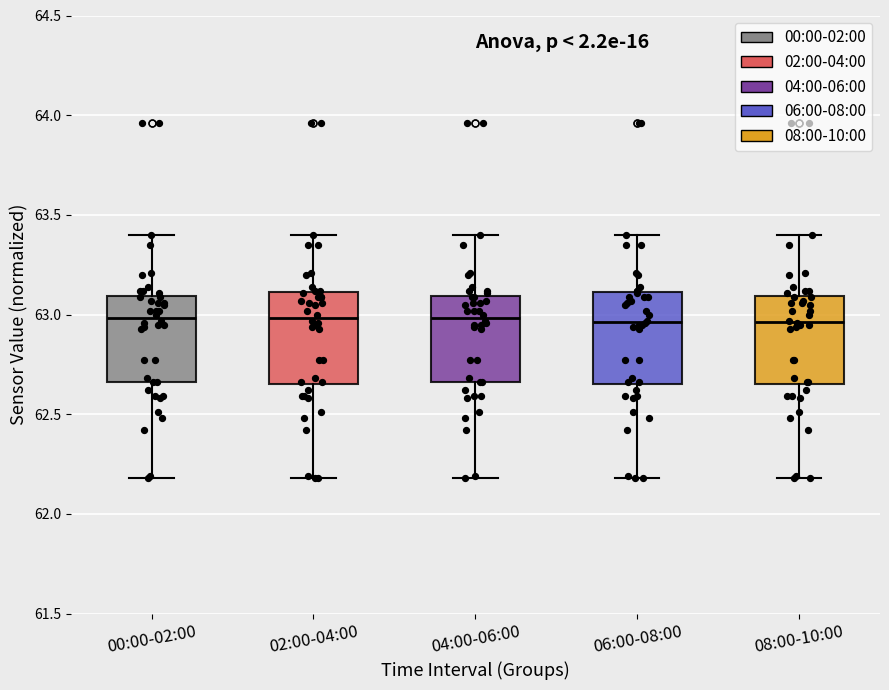

Reading left to right, read every box against the y-axis: the position of its median line, the range the box covers, and the ends of its whiskers. The values are not printed on the chart, so give them approximately, as read against the axis.

00:00-02:00: median 63.00, box 62.65 to 63.10, whiskers 62.20 to 63.40
02:00-04:00: median 63.00, box 62.65 to 63.10, whiskers 62.20 to 63.40
04:00-06:00: median 63.00, box 62.65 to 63.10, whiskers 62.20 to 63.40
06:00-08:00: median 62.95, box 62.65 to 63.10, whiskers 62.20 to 63.40
08:00-10:00: median 62.95, box 62.65 to 63.10, whiskers 62.20 to 63.40